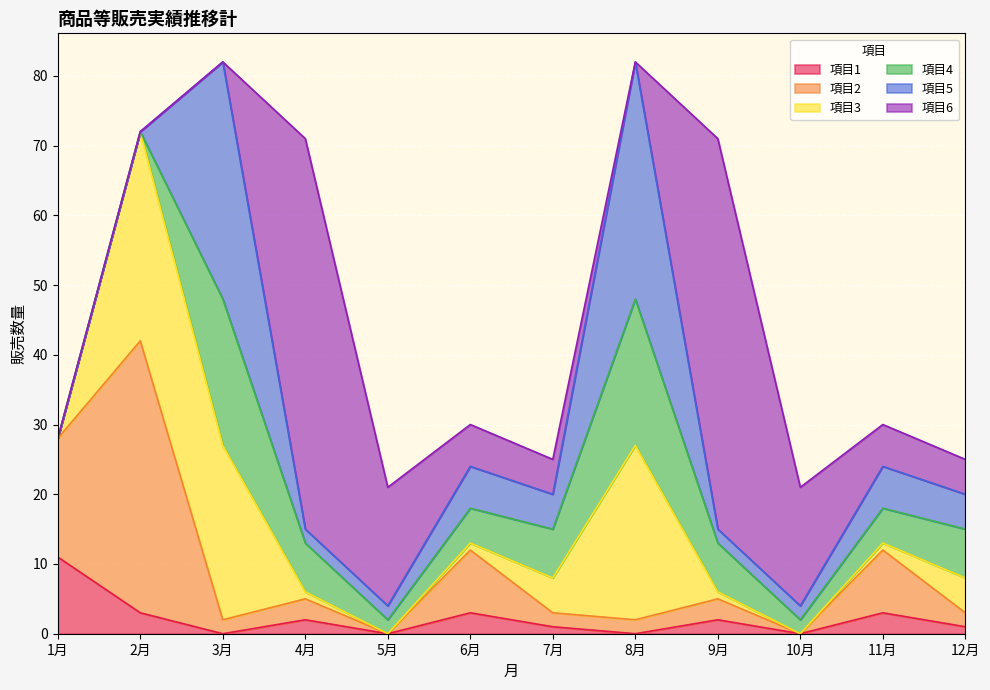

What is the label of the 3rd point from the left?

3月